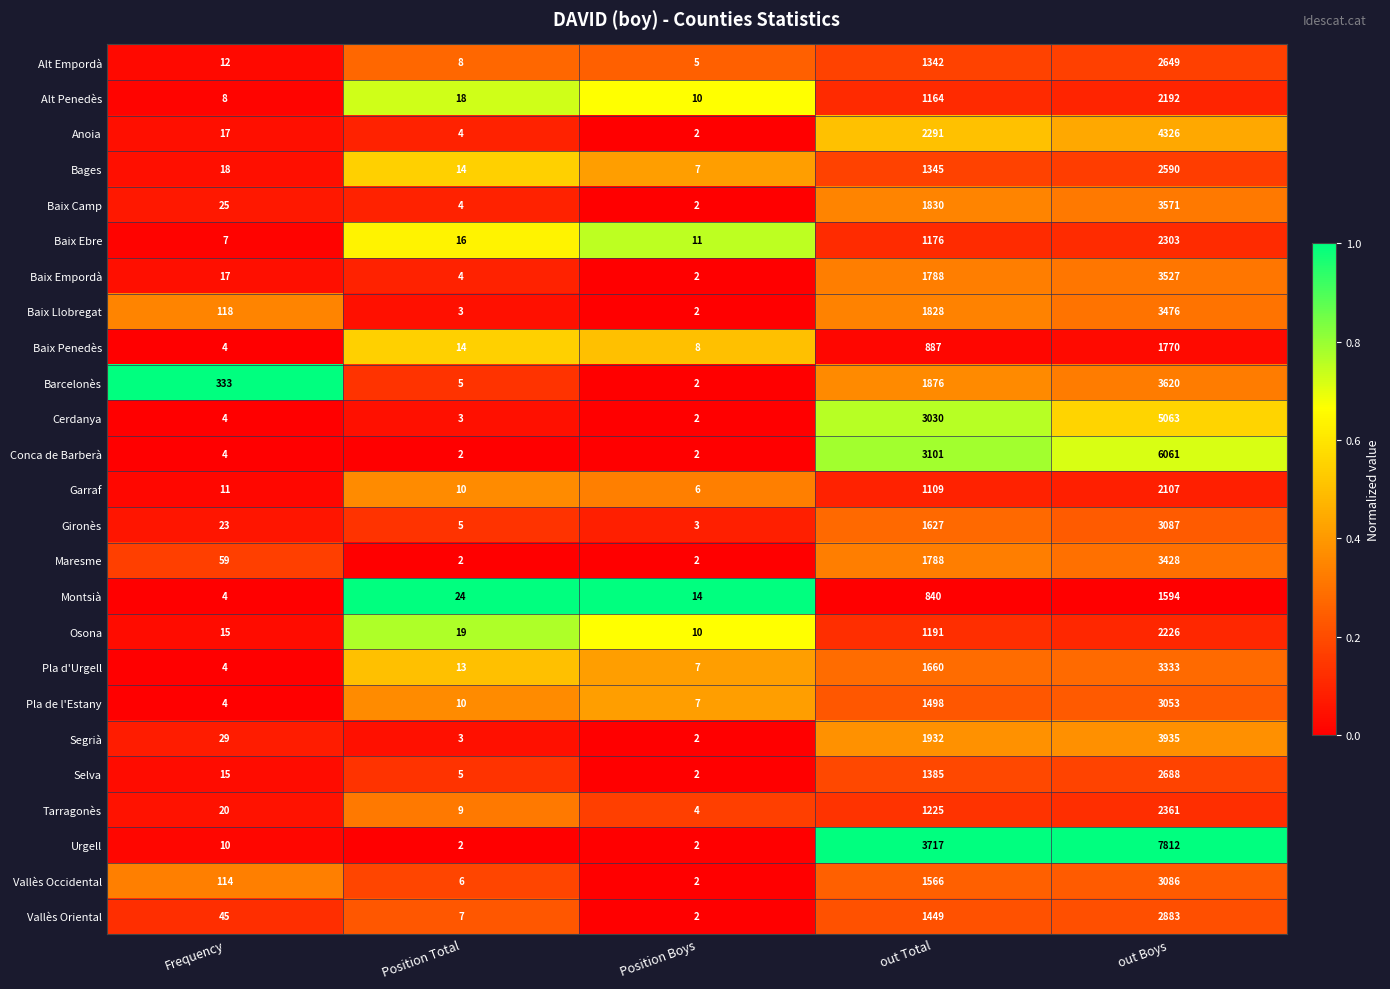

What is the difference between the highest and lowest values at Position Boys?

12